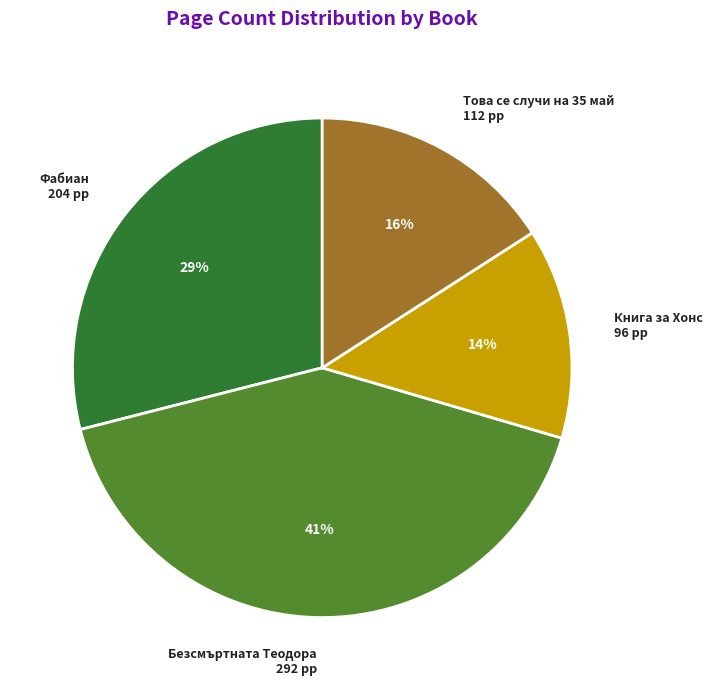

To the nearest percent, what is the difference between the Това се случи на 35 май 112 pp and Фабиан 204 pp slice percentages?

13%